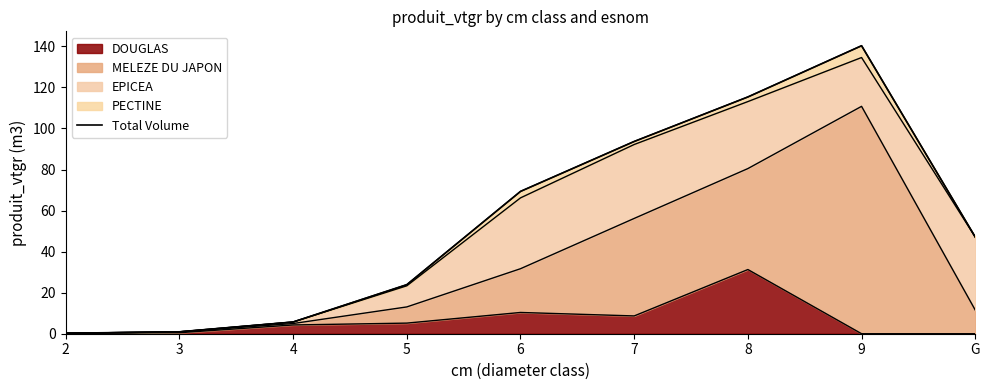

Reading left to right, transcribe all the data shown in this chart.

0.2	0.9	5.7	23.9	69.3	93.7	115.4	140.3	47.1